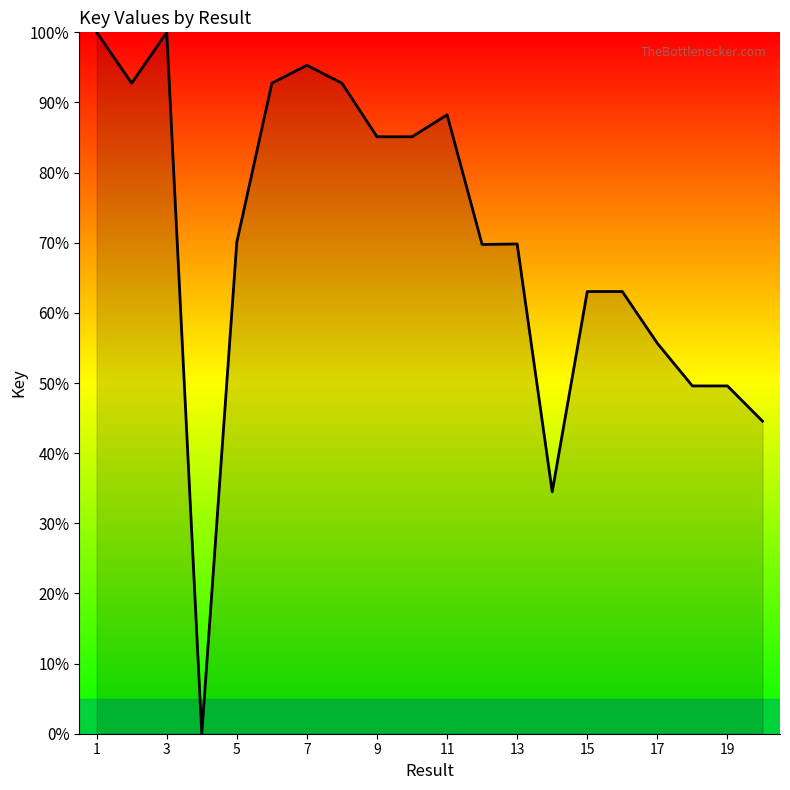

What is the greatest value displayed?

100.0